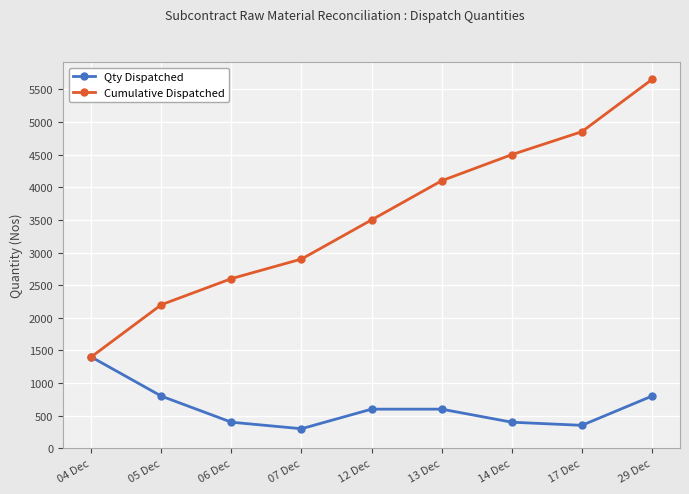

What is the label of the 7th point from the left?

14 Dec